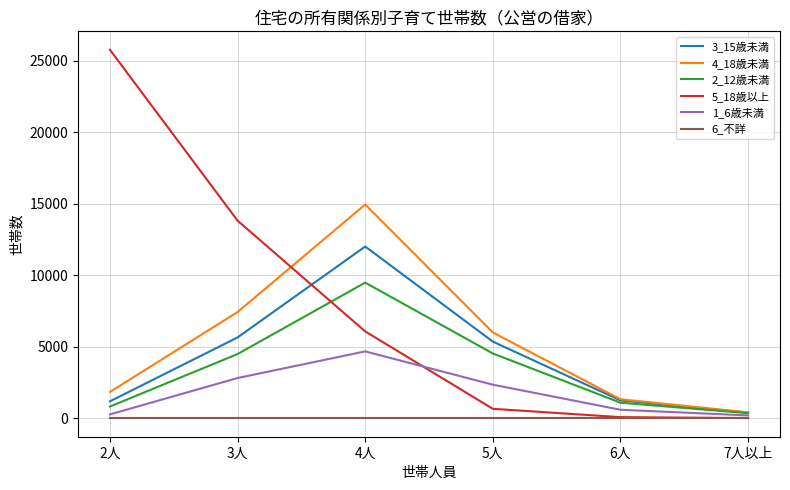

What is the difference between the maximum and minimum values in the 1_6歳未満 series?

4480